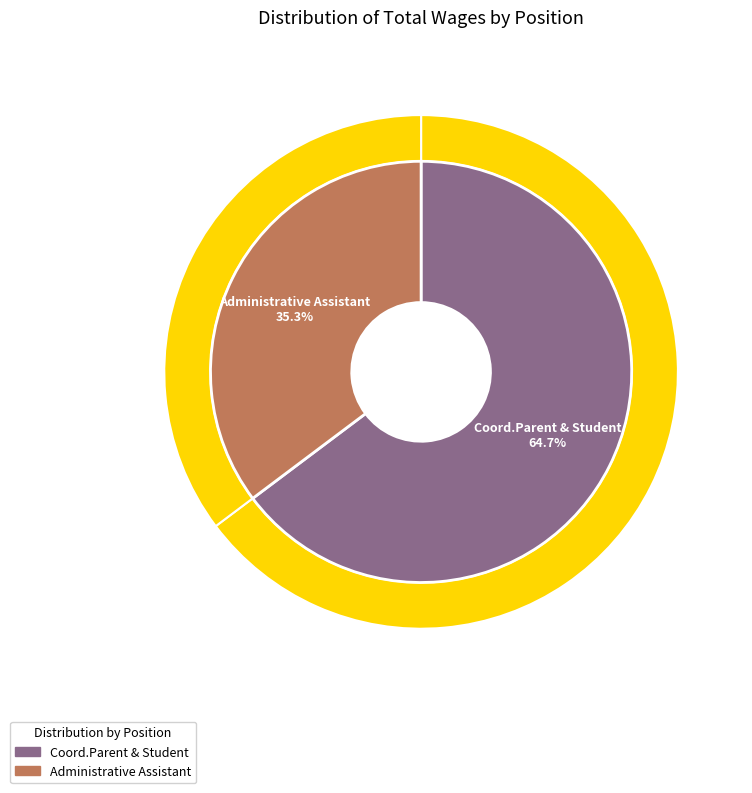

The Administrative Assistant slice represents 41% of the pie. True or false?

False